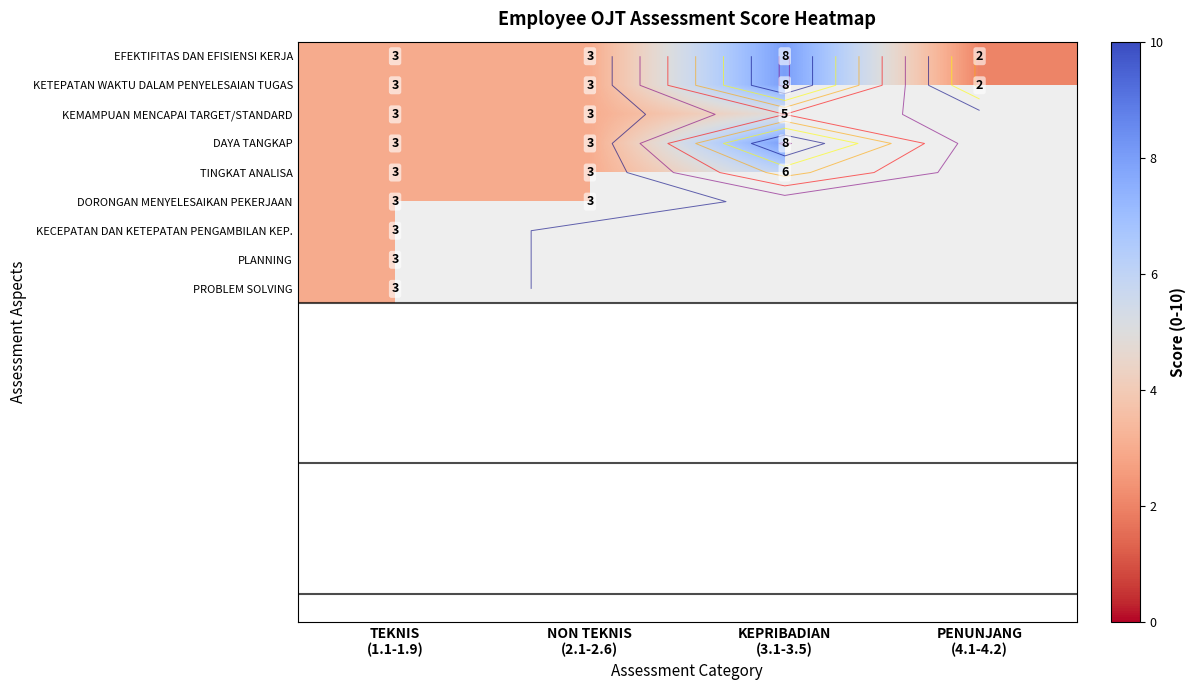

Which category has the lowest value across all series?

PENUNJANG
(4.1-4.2)